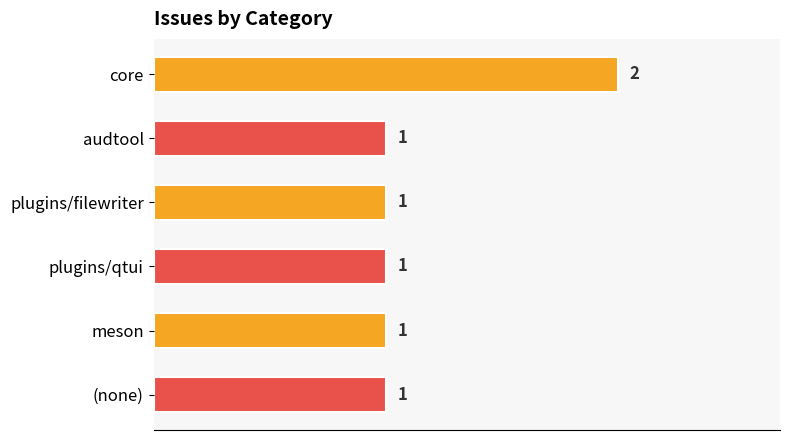

Reading bottom to top, transcribe all the data shown in this chart.

(none)=1	meson=1	plugins/qtui=1	plugins/filewriter=1	audtool=1	core=2